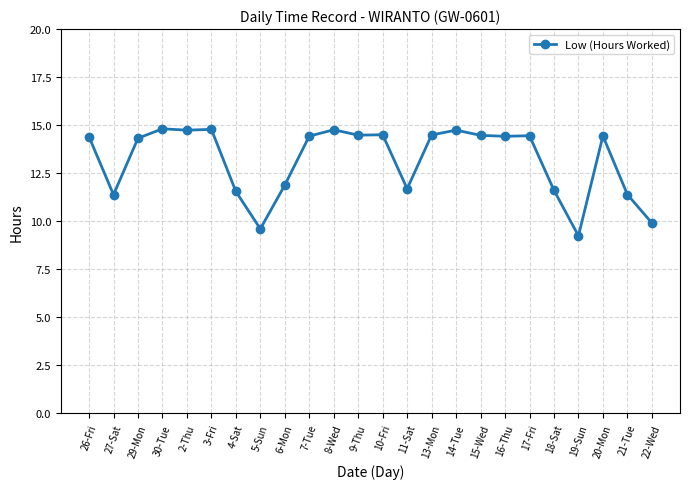

Where is the first local minimum?

27-Sat